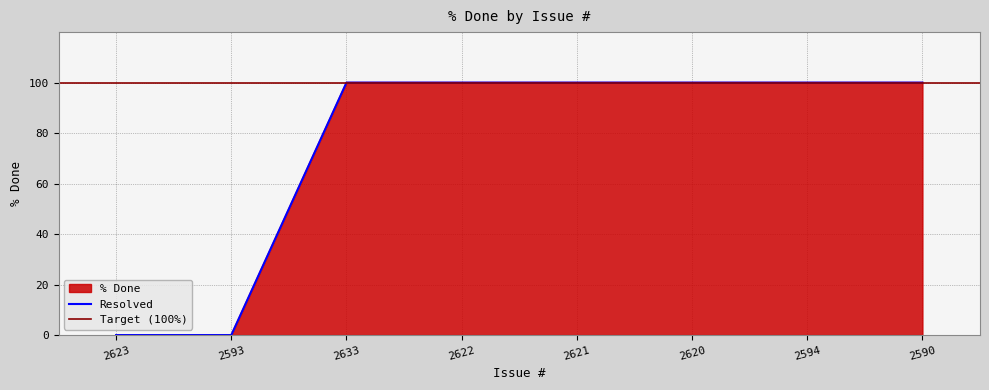

What is the label of the 1st point from the left?

2623